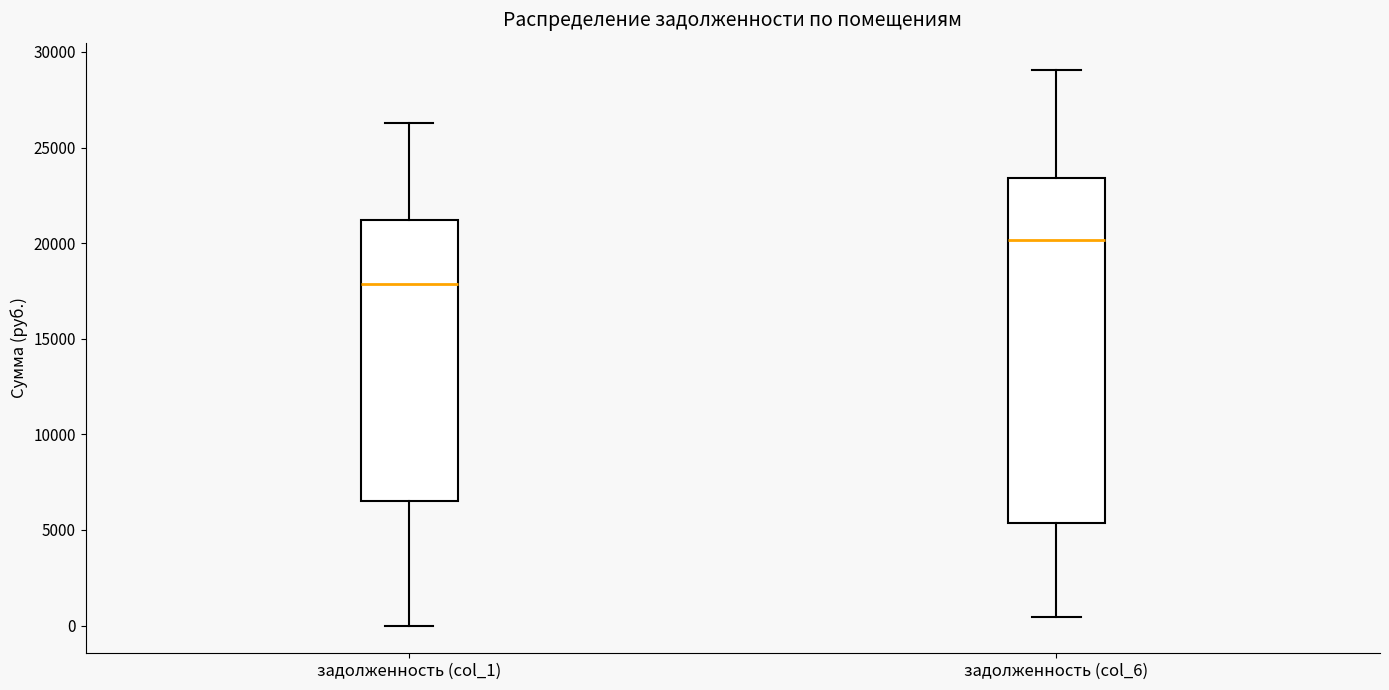

Comparing the boxes themselves (not the whiskers), which one is the tallest?

задолженность (col_6)